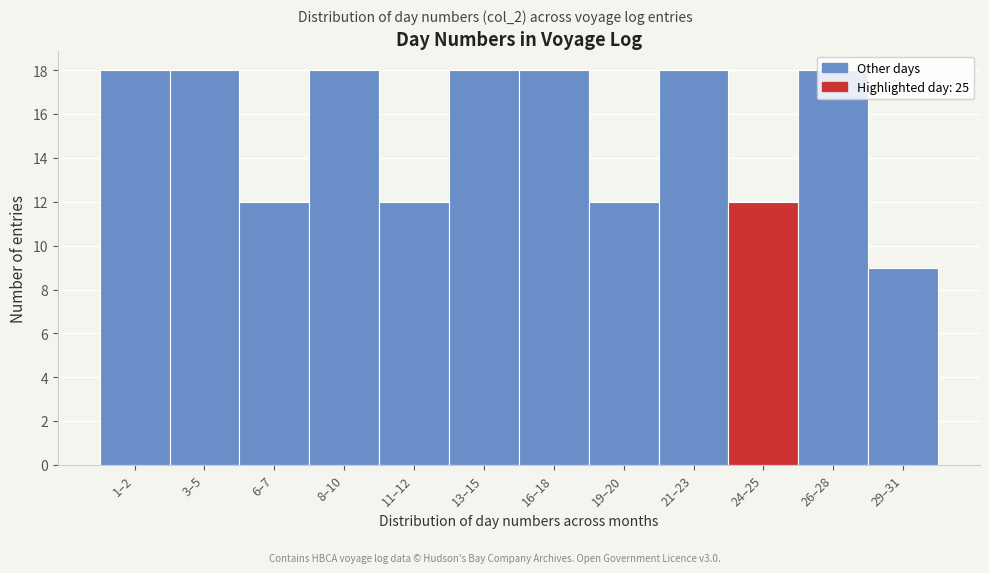

What is the greatest value displayed?

18